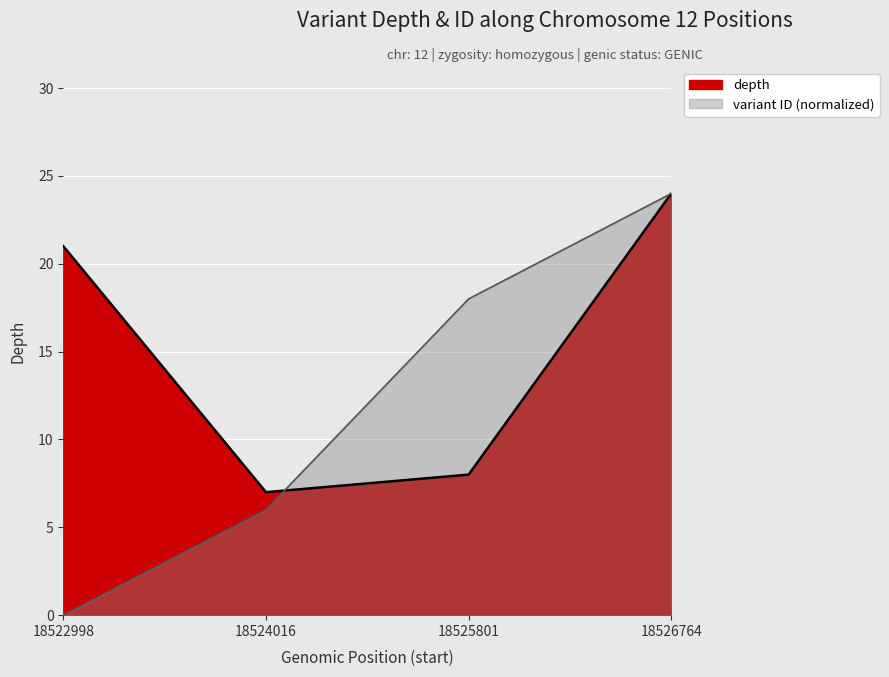

How many categories are shown in the chart?

4